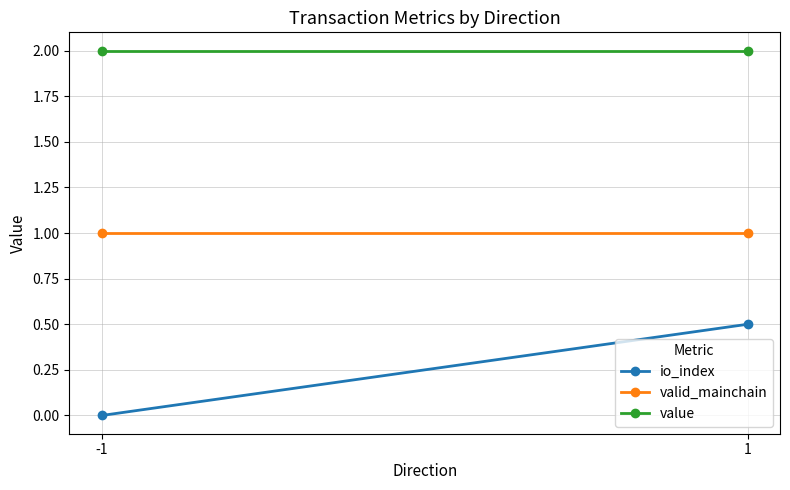

List the series in order of their peak value, highest first.

value, valid_mainchain, io_index